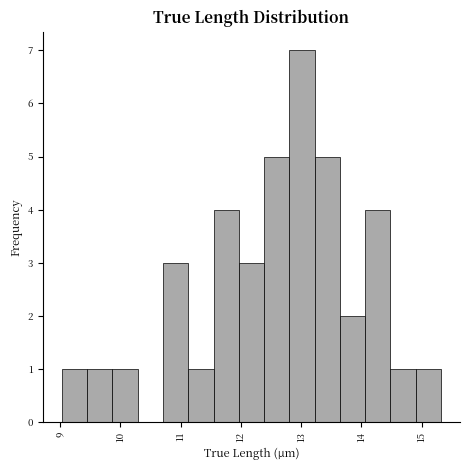

What is the height of the bar covering 12.0 to 12.4 on the x-axis? Neither the bar edges nor the heights are printed on the chart, so give them approximately, as read against the axes.

3